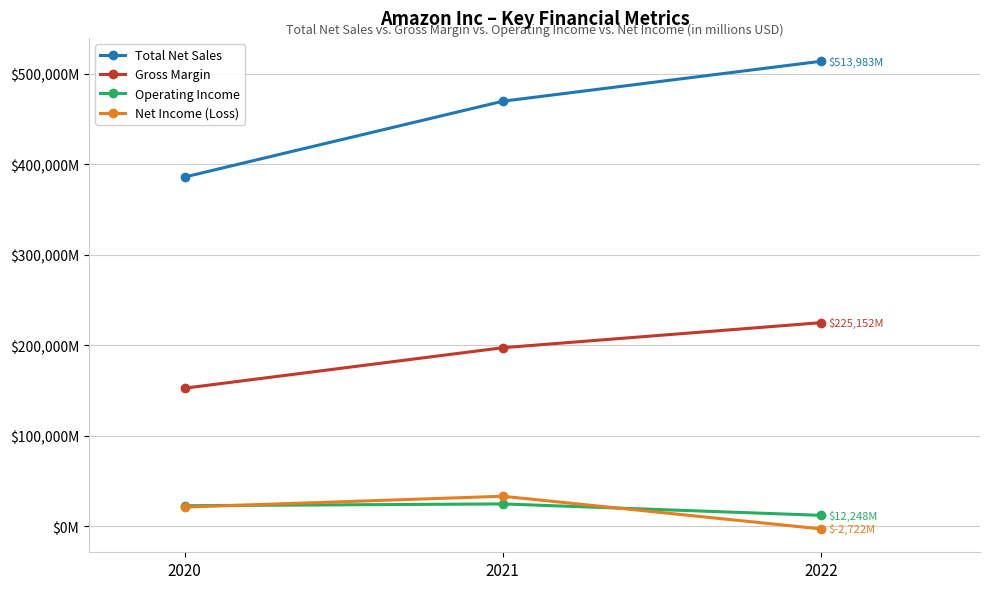

At which label does Gross Margin first exceed 197478?

2022